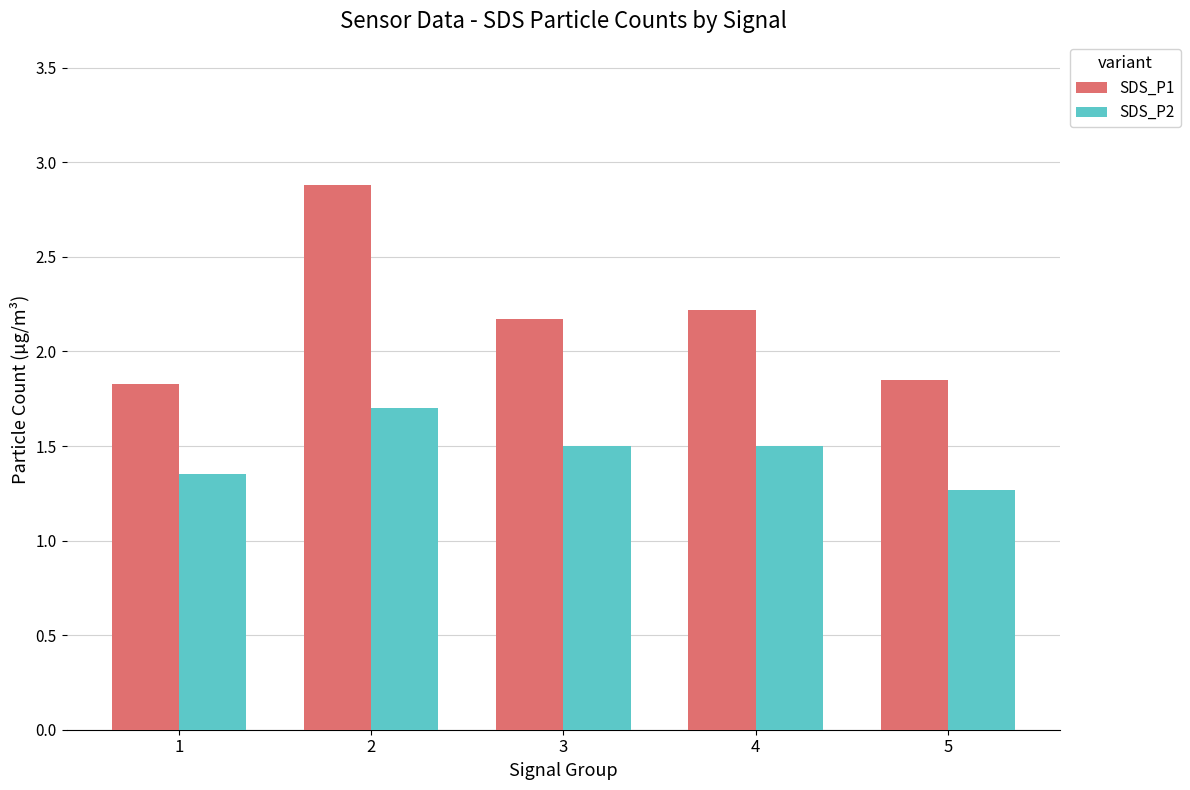

Is it true that SDS_P1 equals 2.2 at 3?

True